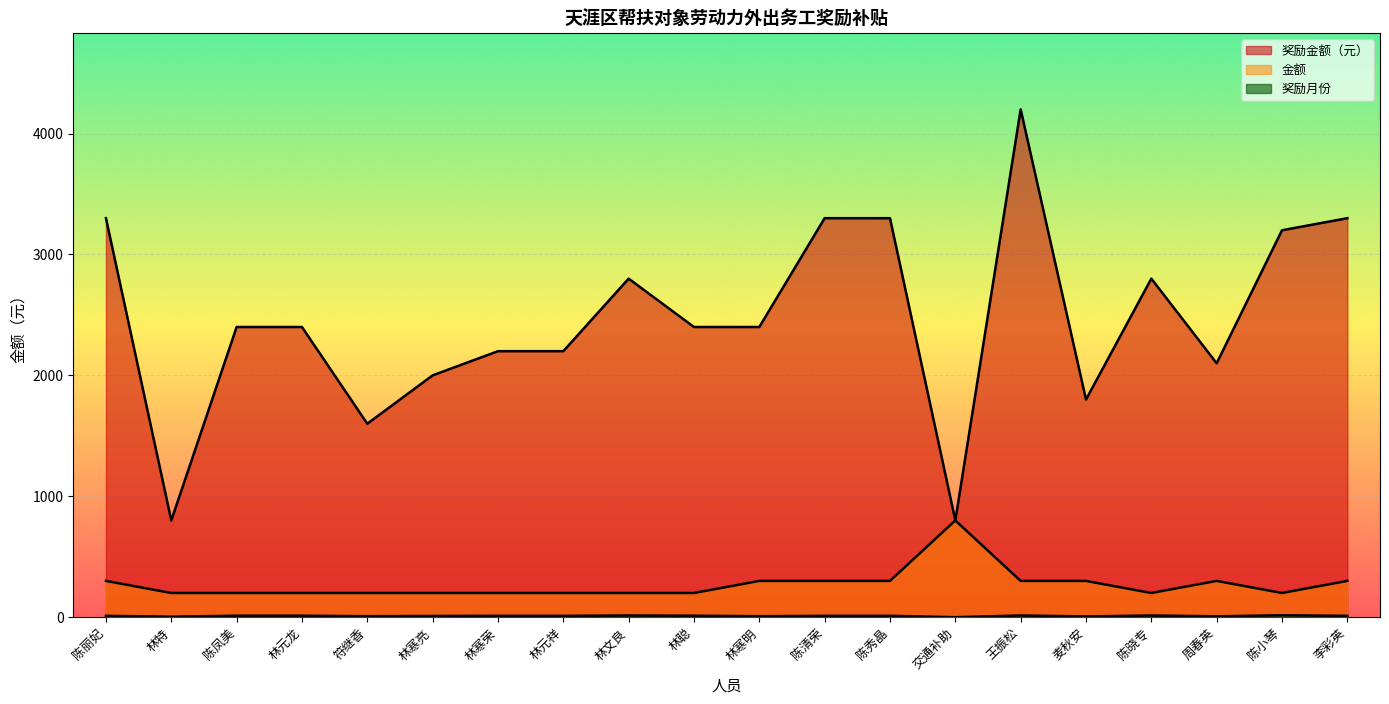

What is the highest value of the 奖励金额 series?

4200